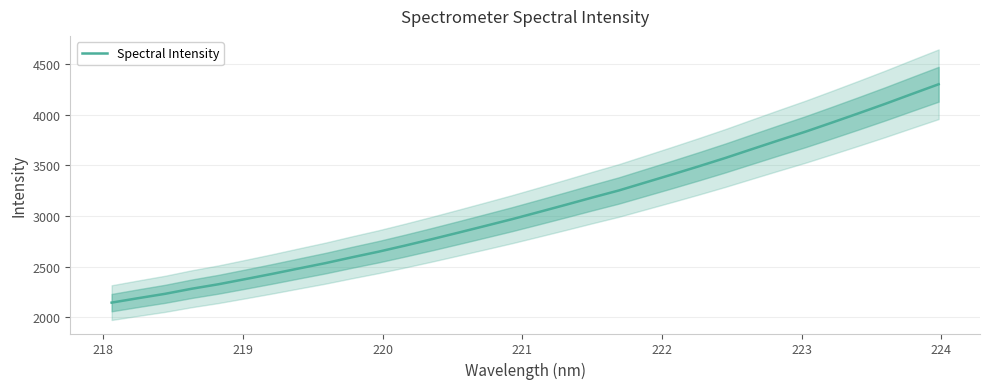

What is the minimum value for Spectral Intensity?

2143.6